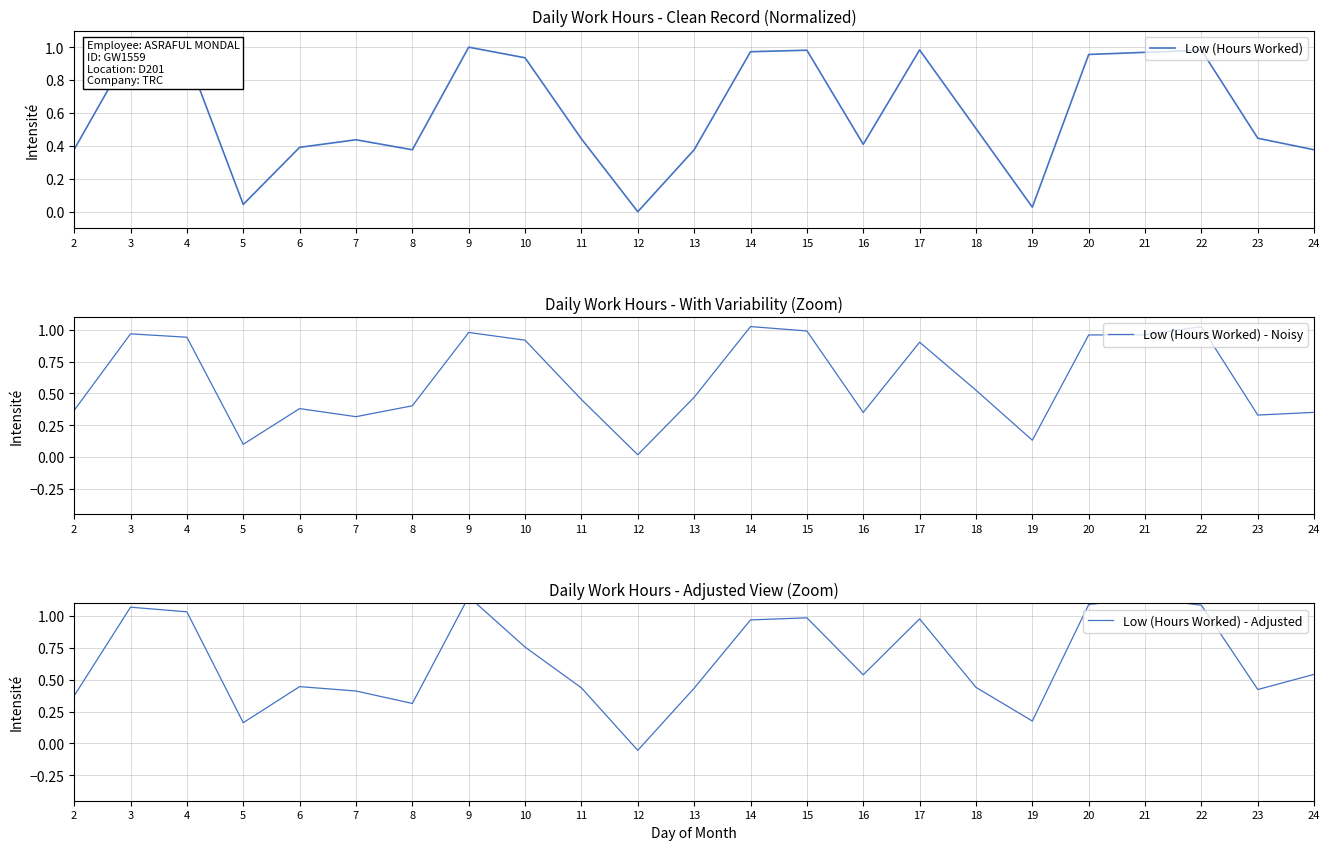

Which series has the widest spread of values?

Low (Hours Worked) - Adjusted